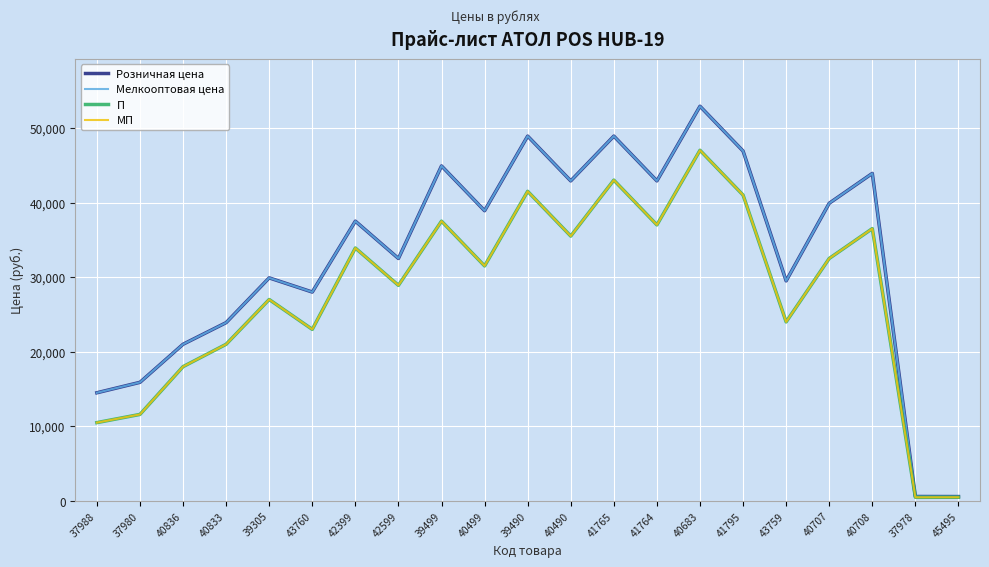

Rank the categories by Мелкооптовая цена value from lowest to highest.

45495, 37978, 37988, 37980, 40836, 40833, 43760, 43759, 39305, 42599, 42399, 40499, 40707, 40490, 41764, 40708, 39499, 41795, 39490, 41765, 40683